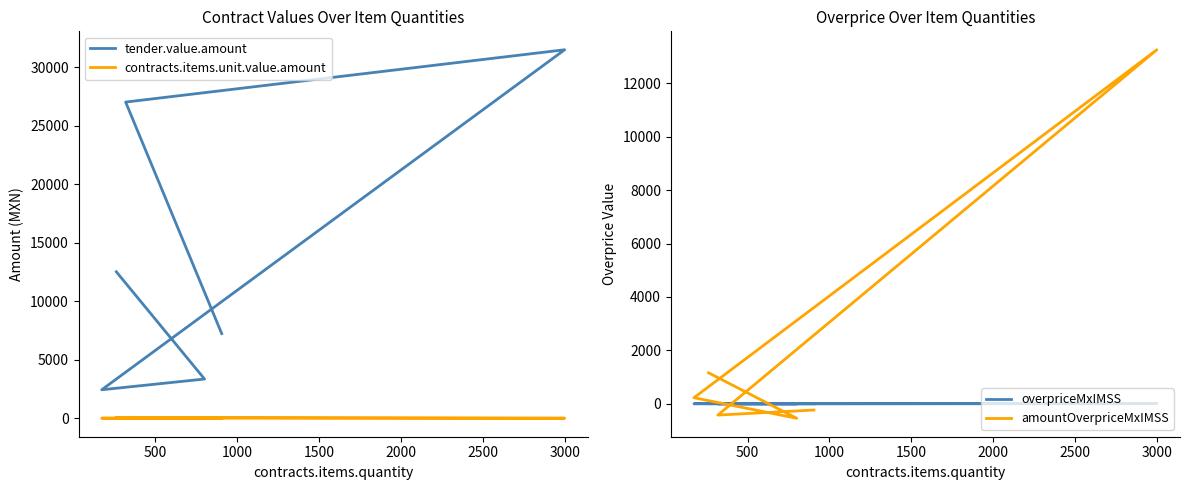

True or false: contracts.items.unit.value.amount has a value of 16.8 at 3000.

False